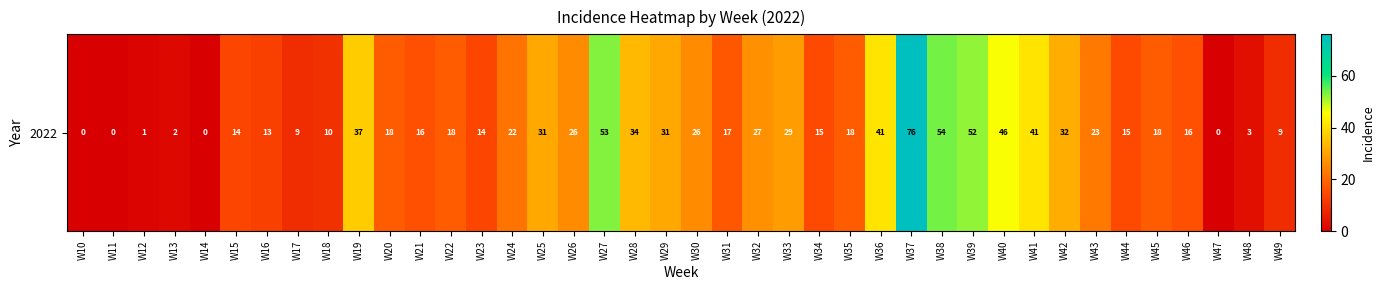

How many values are below 18?

18